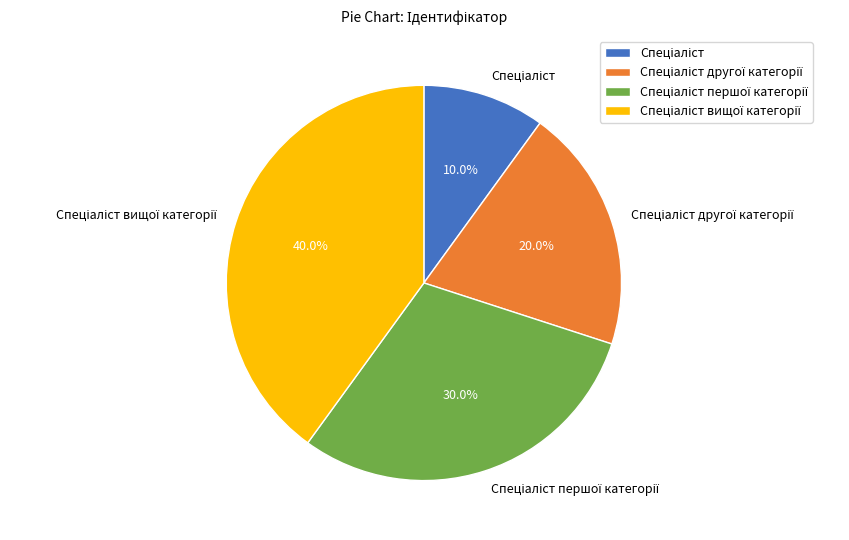

Does any single category account for the majority?

No